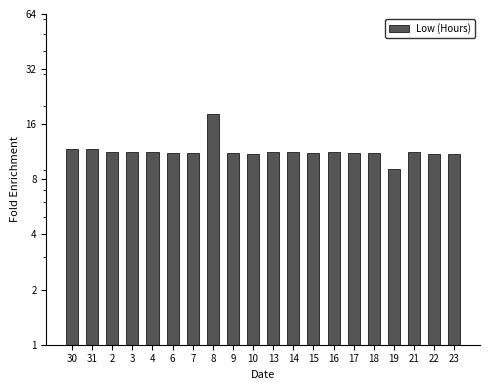

Reading right to left, list all the values displayed in this chart.

11.0	11.0	11.2	9.1	11.1	11.2	11.3	11.1	11.2	11.3	11.0	11.2	18.1	11.2	11.2	11.2	11.3	11.3	11.8	11.7